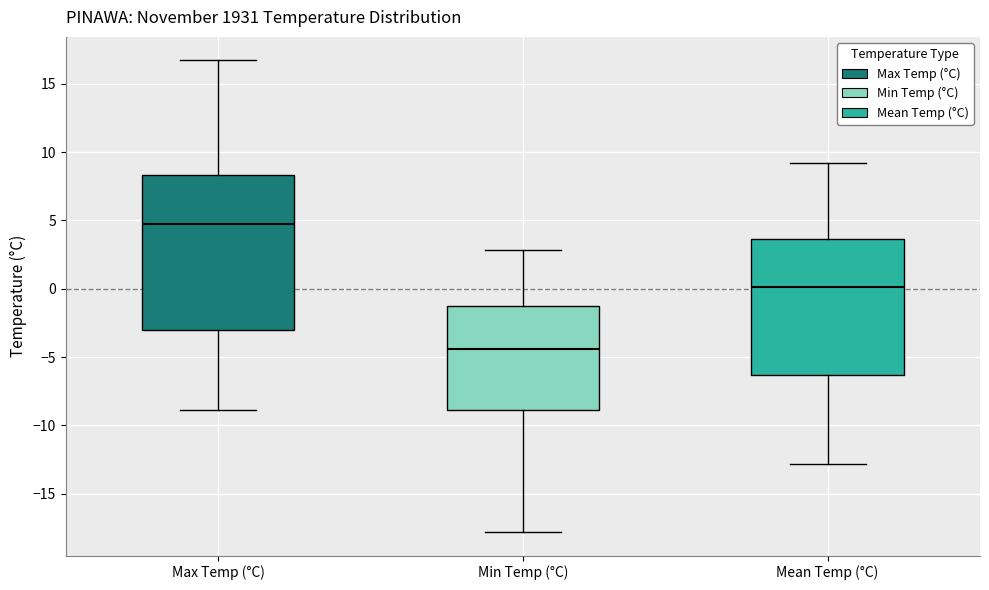

Reading left to right, read every box against the y-axis: the position of its median line, the range the box covers, and the ends of its whiskers. The values are not printed on the chart, so give them approximately, as read against the axis.

Max Temp (°C): median 4.5, box -3.0 to 8.5, whiskers -9.0 to 16.5
Min Temp (°C): median -4.5, box -9.0 to -1.0, whiskers -18.0 to 3.0
Mean Temp (°C): median 0.0, box -6.5 to 3.5, whiskers -13.0 to 9.0